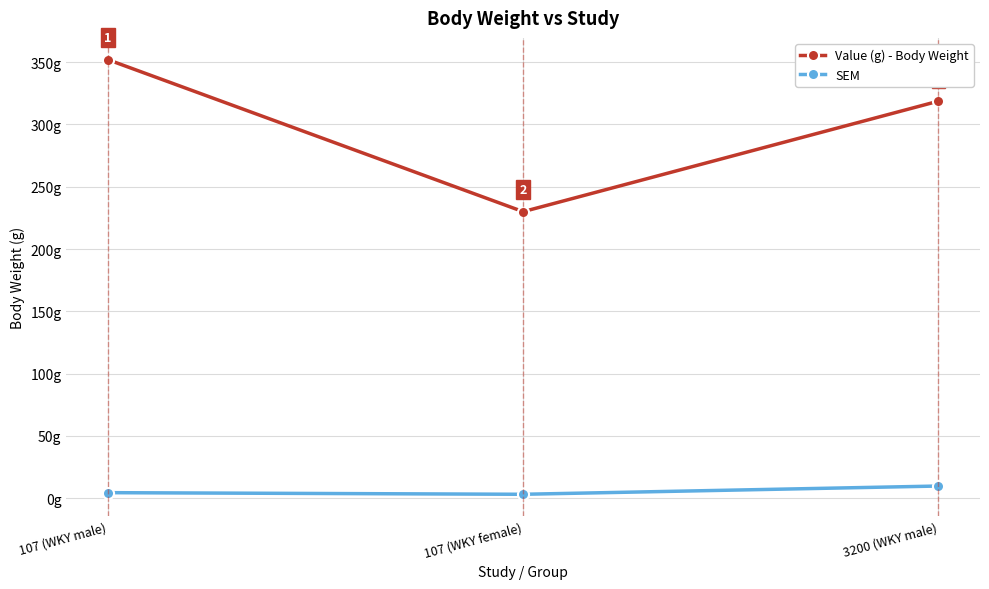

Which series has the largest range (max minus min)?

Value (g) - Body Weight